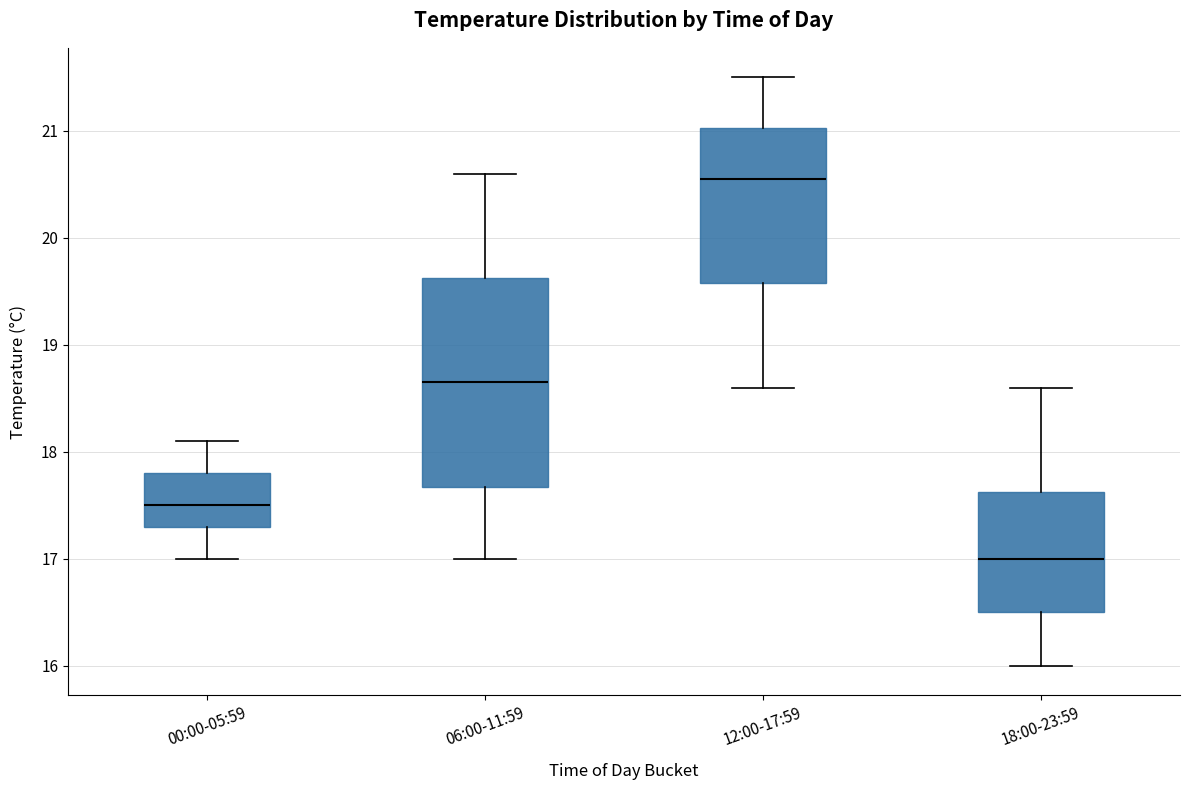

Reading left to right, transcribe this box plot: for each box, give where its median line is, the range the box spans, and where its two whiskers end, as read against the y-axis. The values are not printed on the chart, so give them approximately, as read against the axis.

00:00-05:59: median 17.5, box 17.3 to 17.8, whiskers 17.0 to 18.1
06:00-11:59: median 18.7, box 17.7 to 19.6, whiskers 17.0 to 20.6
12:00-17:59: median 20.6, box 19.6 to 21.0, whiskers 18.6 to 21.5
18:00-23:59: median 17.0, box 16.5 to 17.6, whiskers 16.0 to 18.6